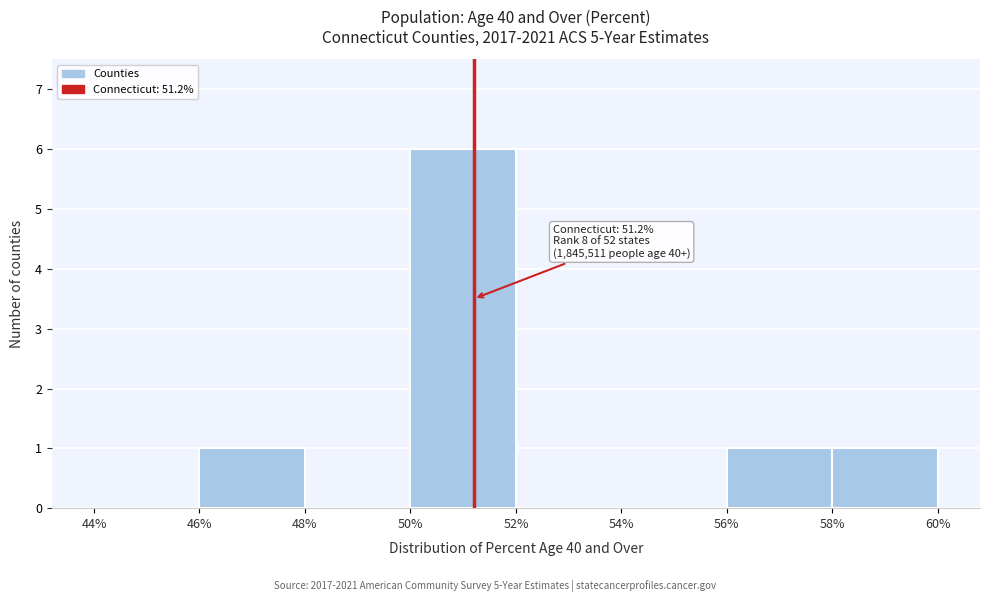

Over which range of the x-axis is the bar tallest?

50% to 52%